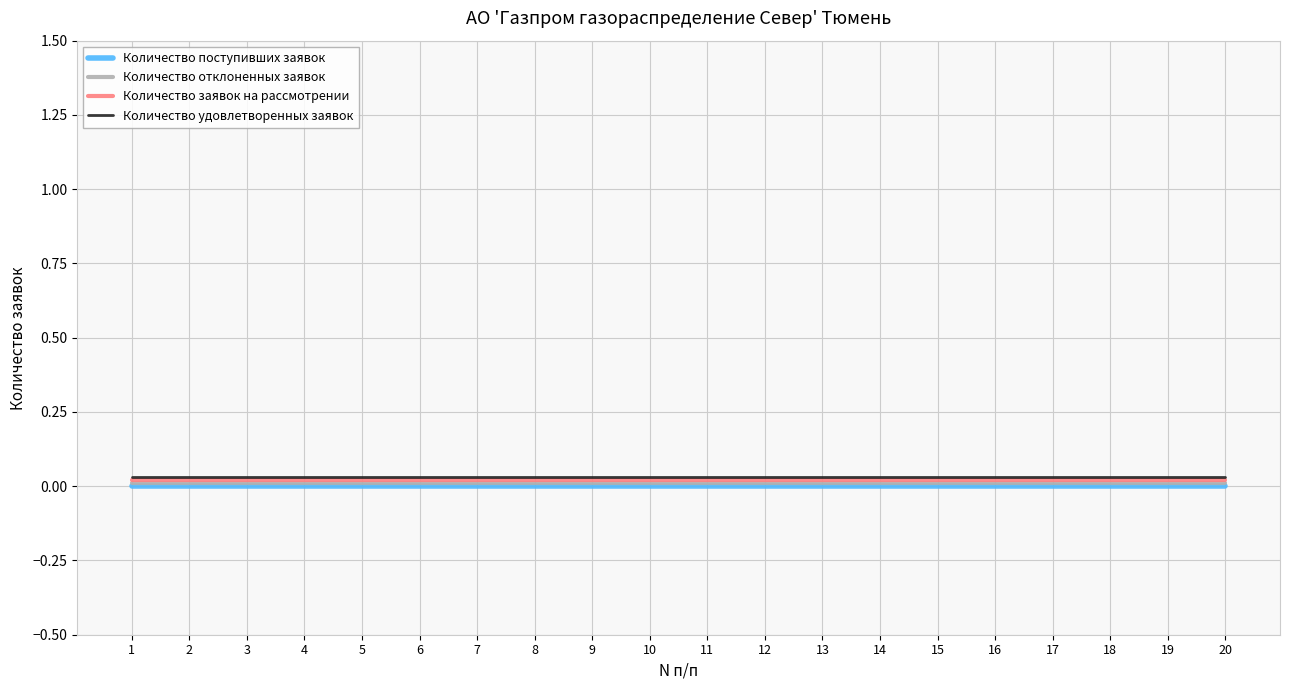

True or false: Количество заявок на рассмотрении and Количество поступивших заявок cross at least once.

False